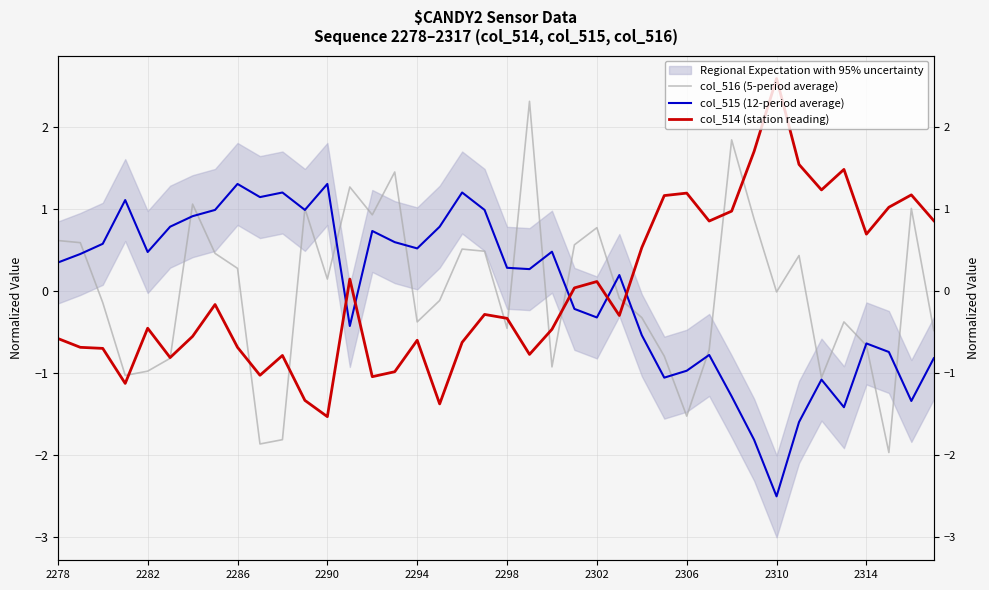

Which series ends up on top after the final intersection of col_515 (12-period average) and col_514 (station reading)?

col_514 (station reading)